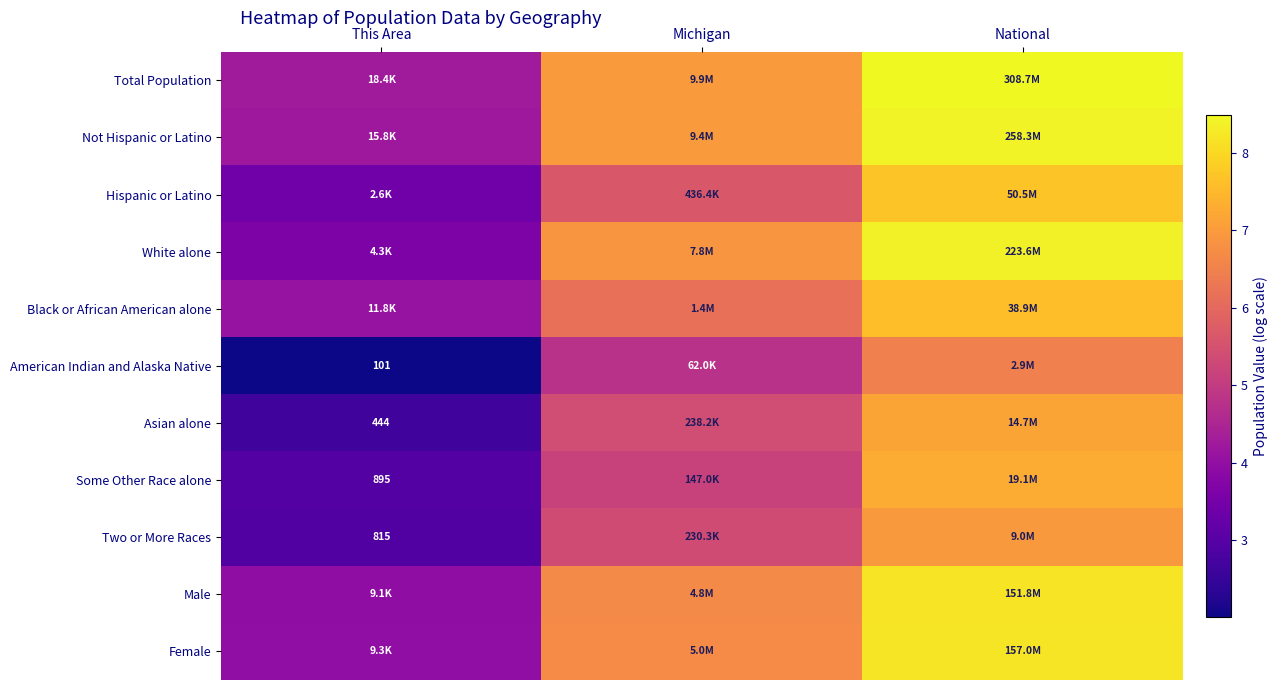

Rank the series by their maximum value, from highest to lowest.

Total Population, Not Hispanic or Latino, White alone, Female, Male, Hispanic or Latino, Black or African American alone, Some Other Race alone, Asian alone, Two or More Races, American Indian and Alaska Native